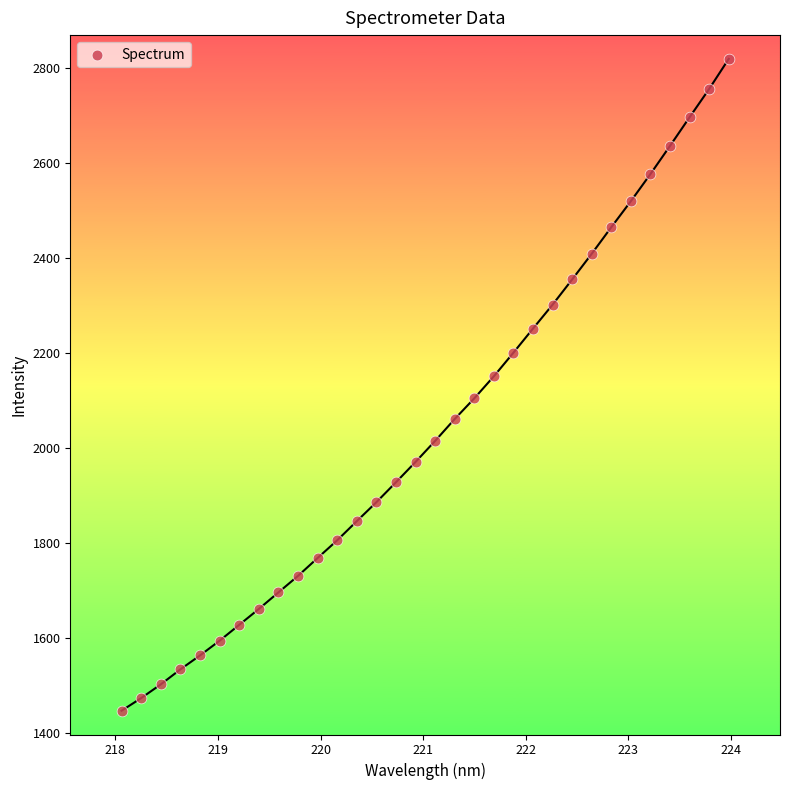

What is the range of Y values (max minus min)?

1371.2